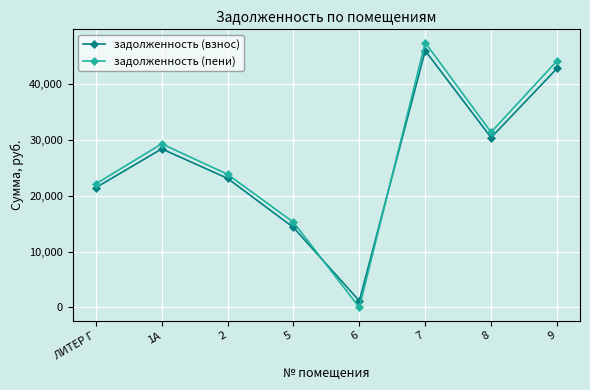

True or false: задолженность (пени) has a value of 29271.0 at 1А.

True